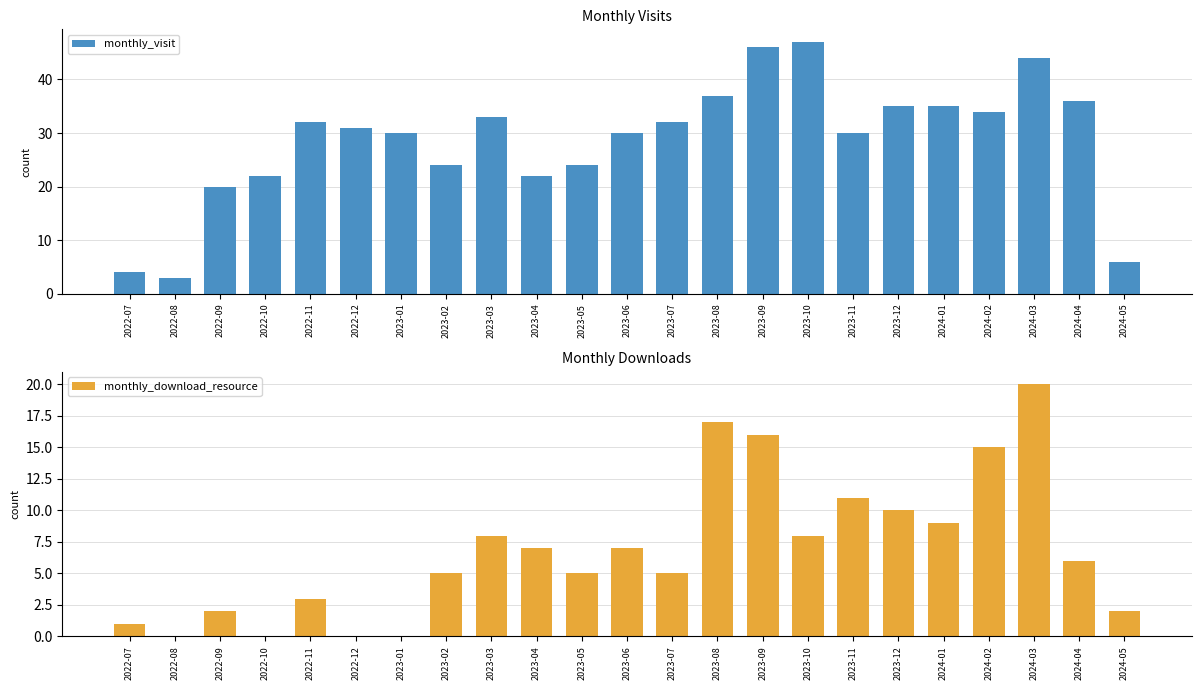

Reading left to right, extract all data points from this chart.

monthly_visit: 4	3	20	22	32	31	30	24	33	22	24	30	32	37	46	47	30	35	35	34	44	36	6
monthly_download_resource: 1	0	2	0	3	0	0	5	8	7	5	7	5	17	16	8	11	10	9	15	20	6	2